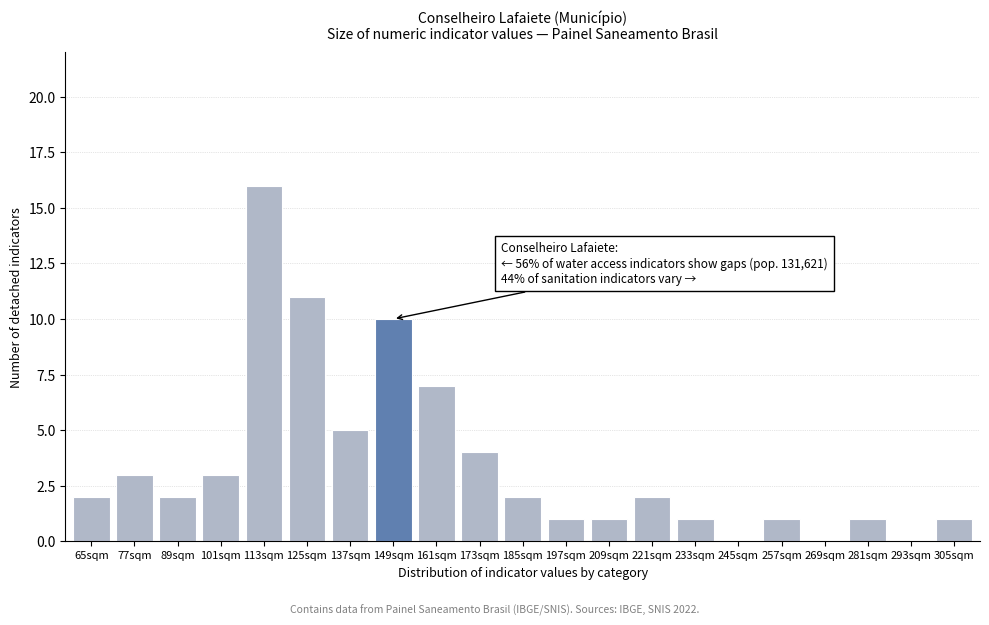

Reading left to right, list all the values displayed in this chart.

65sqm=2	77sqm=3	89sqm=2	101sqm=3	113sqm=16	125sqm=11	137sqm=5	149sqm=10	161sqm=7	173sqm=4	185sqm=2	197sqm=1	209sqm=1	221sqm=2	233sqm=1	245sqm=0	257sqm=1	269sqm=0	281sqm=1	293sqm=0	305sqm=1